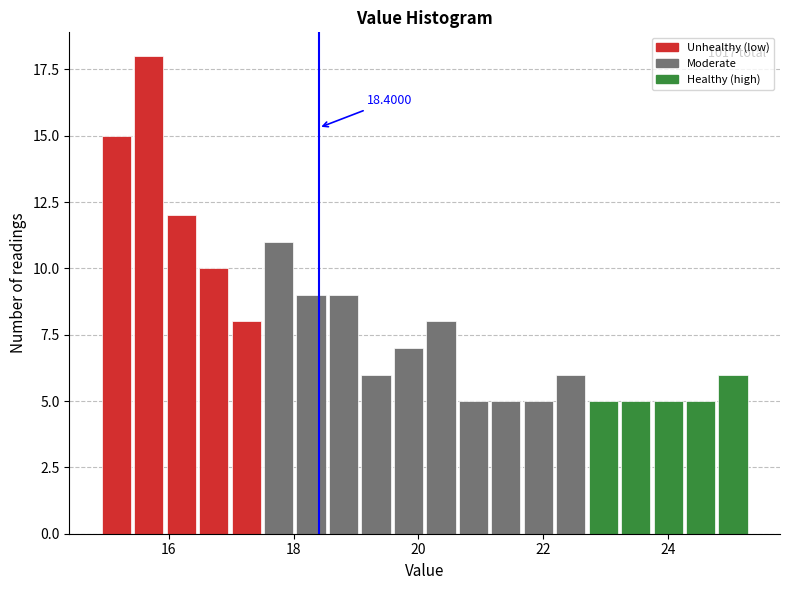

Read against the x-axis, roughly where is the centre of the tallest bar?

15.6